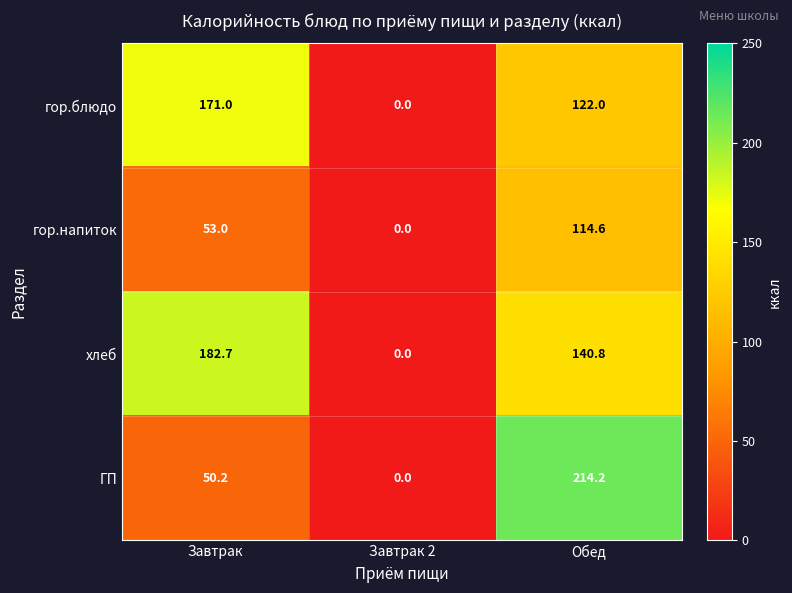

Reading right to left, list all the values displayed in this chart.

гор.блюдо: Обед=122.0	Завтрак 2=0.0	Завтрак=171.0
гор.напиток: Обед=114.6	Завтрак 2=0.0	Завтрак=53.0
хлеб: Обед=140.8	Завтрак 2=0.0	Завтрак=182.7
ГП: Обед=214.2	Завтрак 2=0.0	Завтрак=50.2